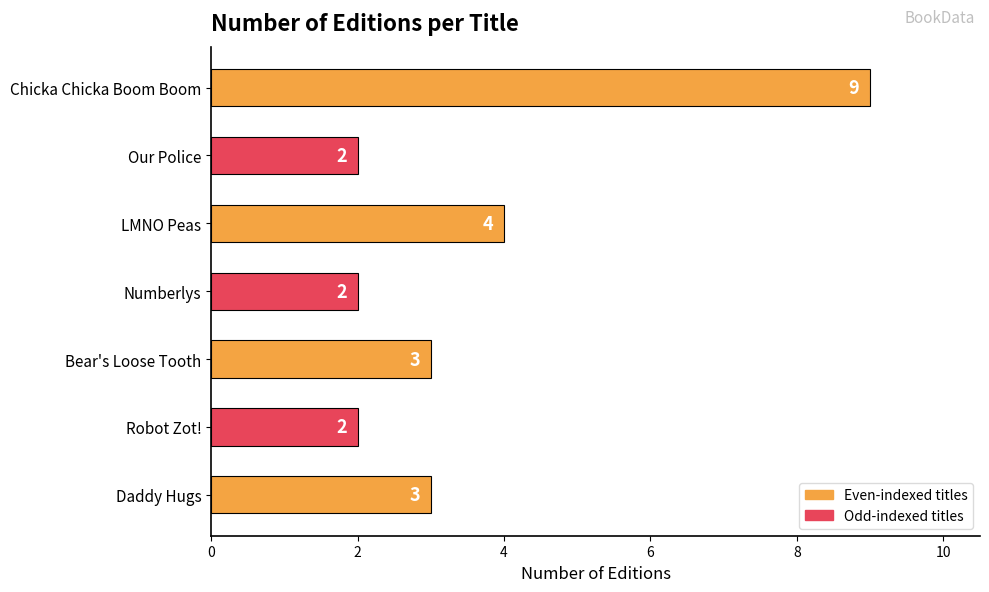

Reading bottom to top, transcribe all the data shown in this chart.

Daddy Hugs=3	Robot Zot!=2	Bear's Loose Tooth=3	Numberlys=2	LMNO Peas=4	Our Police=2	Chicka Chicka Boom Boom=9